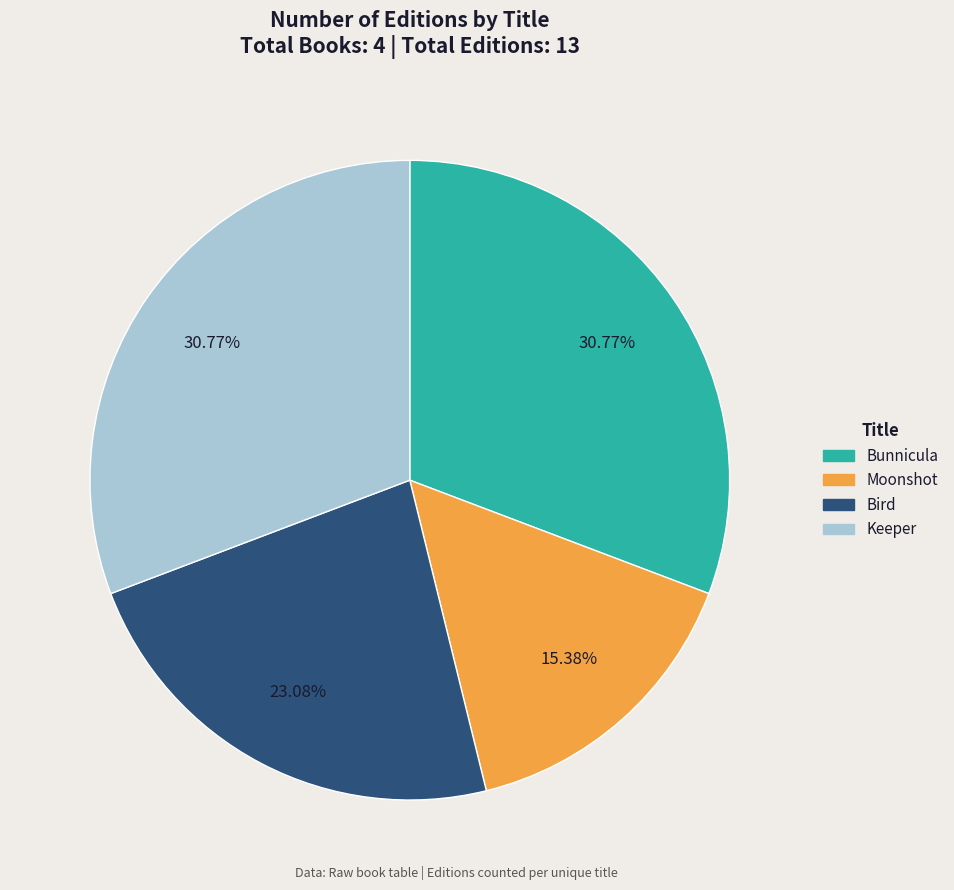

How many segments does this pie chart have?

4